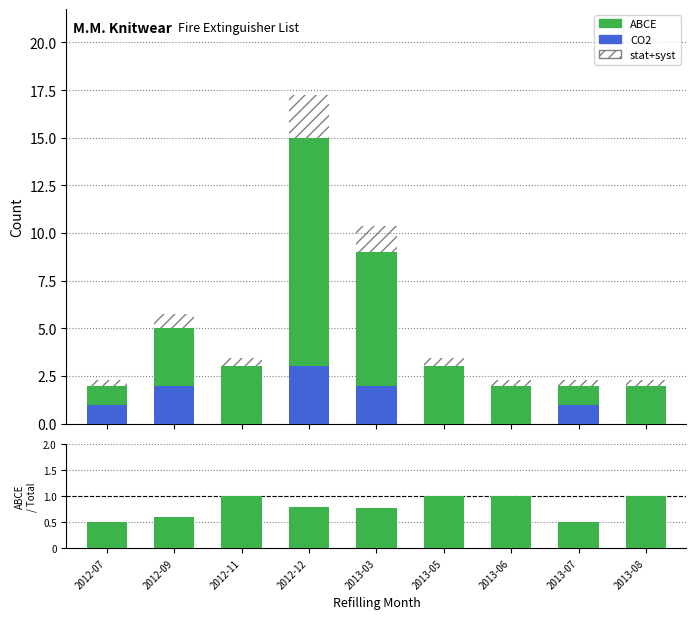

Where does the CO2 series first go above 1?

2012-09